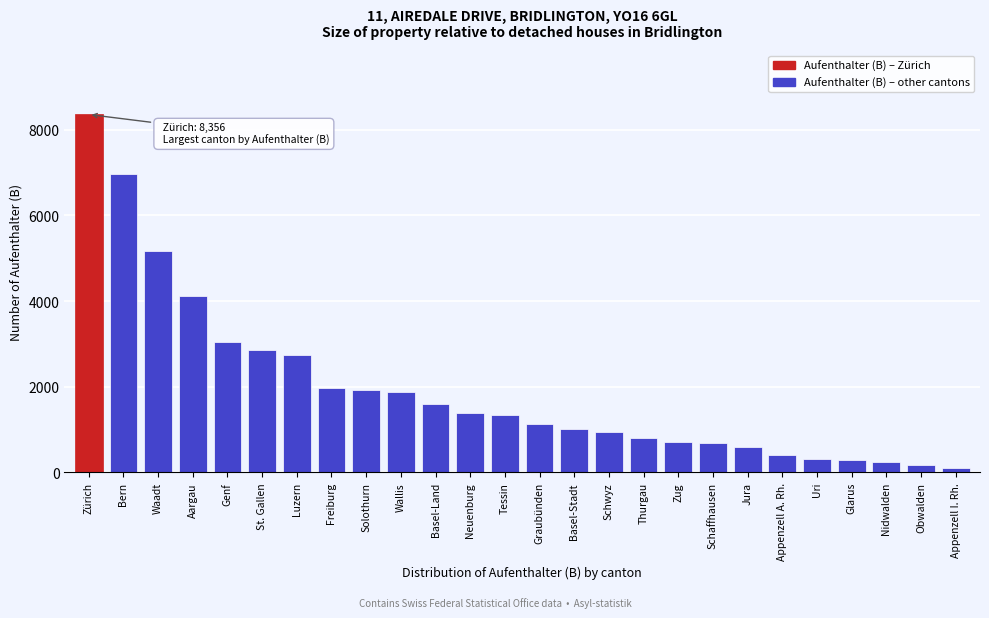

What is the label of the 20th bar from the left?

Jura